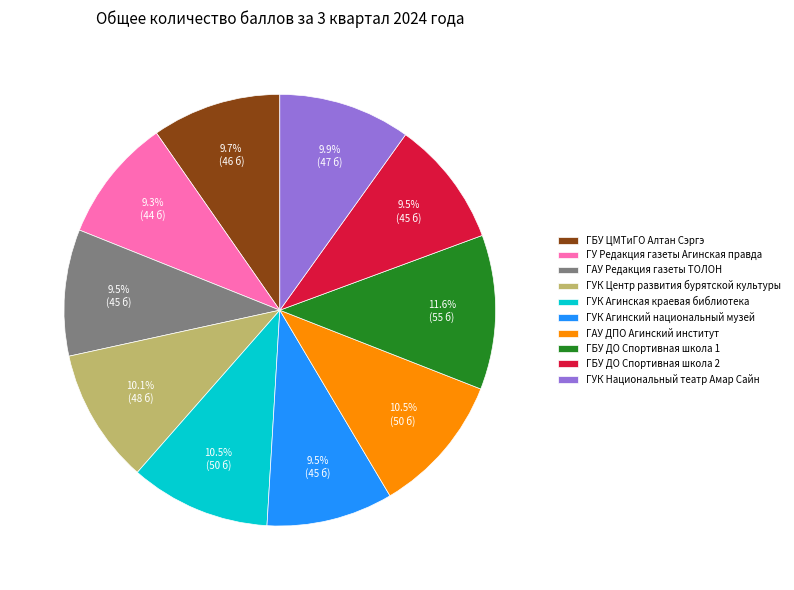

To the nearest percent, what portion does ГУК Национальный театр Амар Сайн represent?

10%